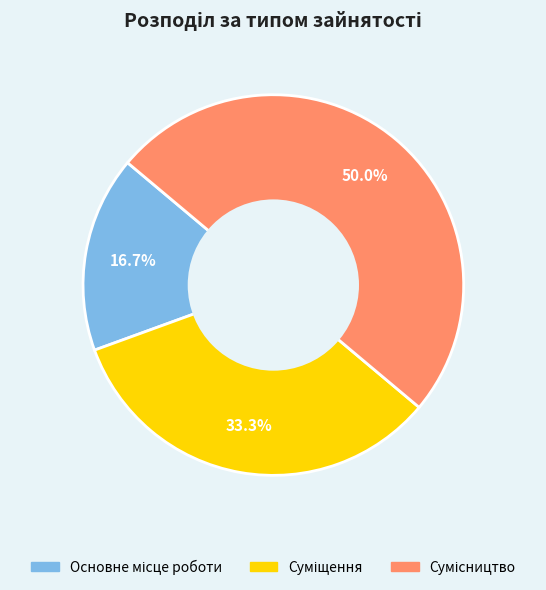

How many segments does this pie chart have?

3